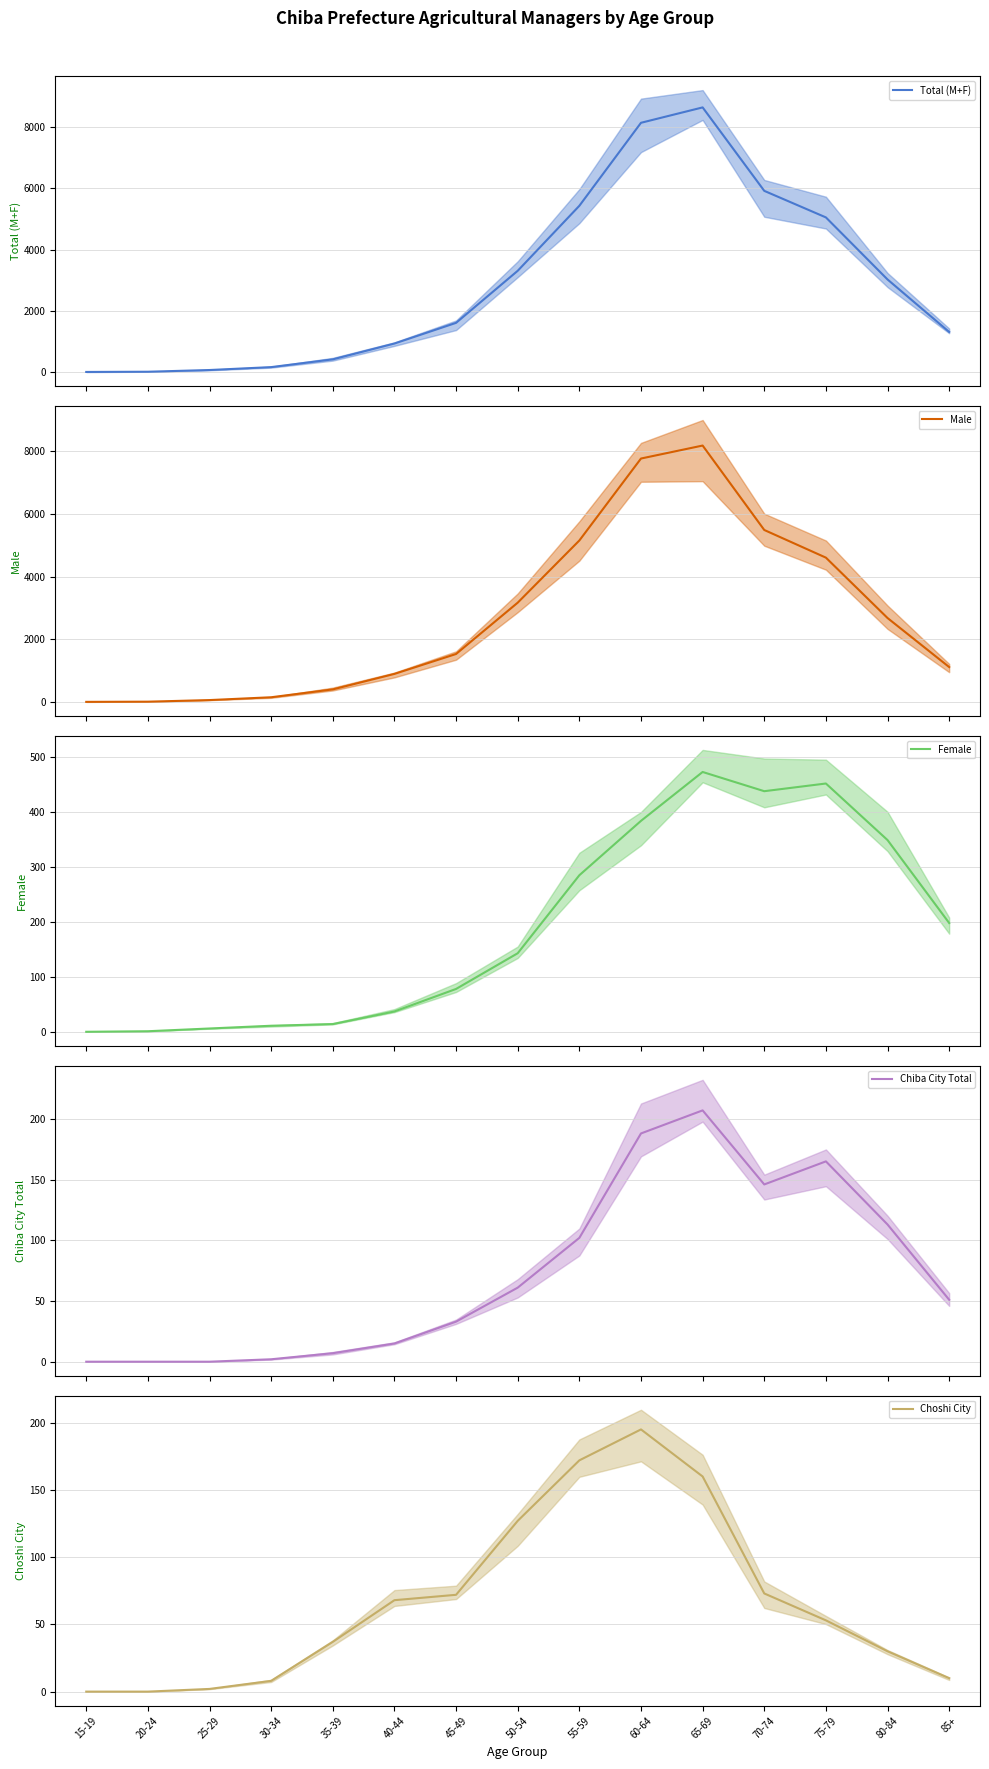

Where is Chiba City Total nearest to the value 103?

55-59